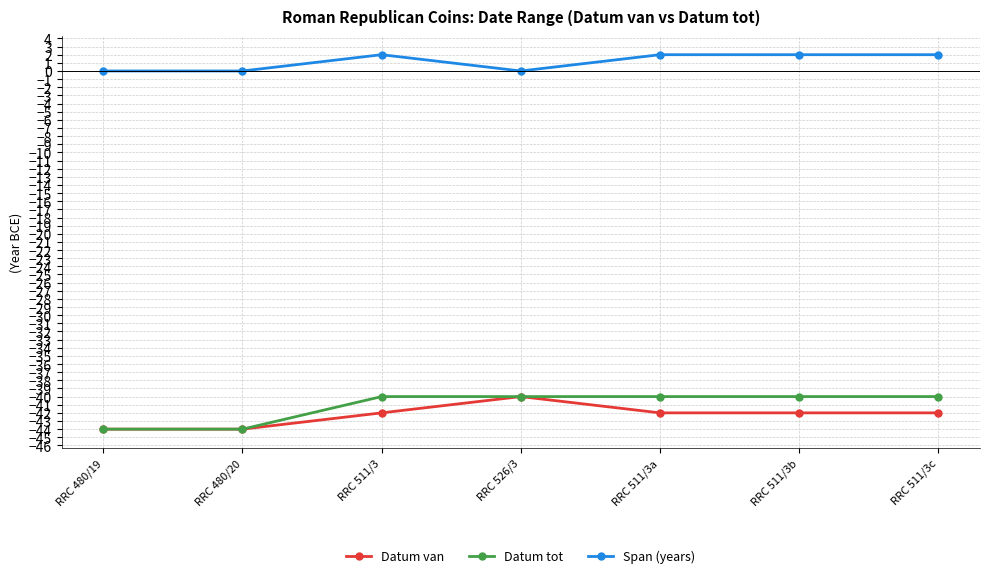

Between RRC 480/19 and RRC 511/3, which series saw the biggest shift?

Datum tot